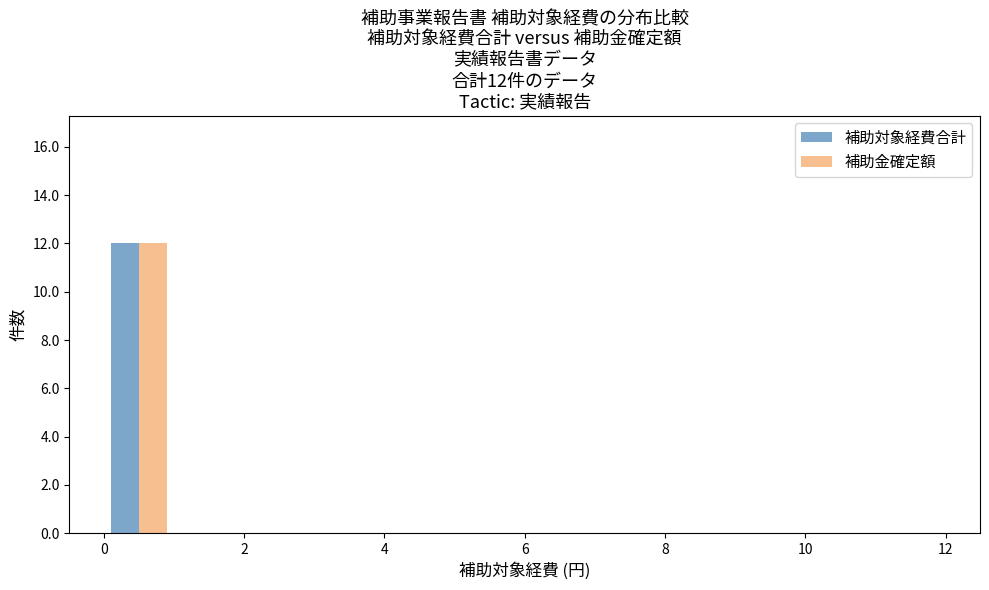

In the 補助金確定額 series, which range on the x-axis has the tallest bar?

0 to 1